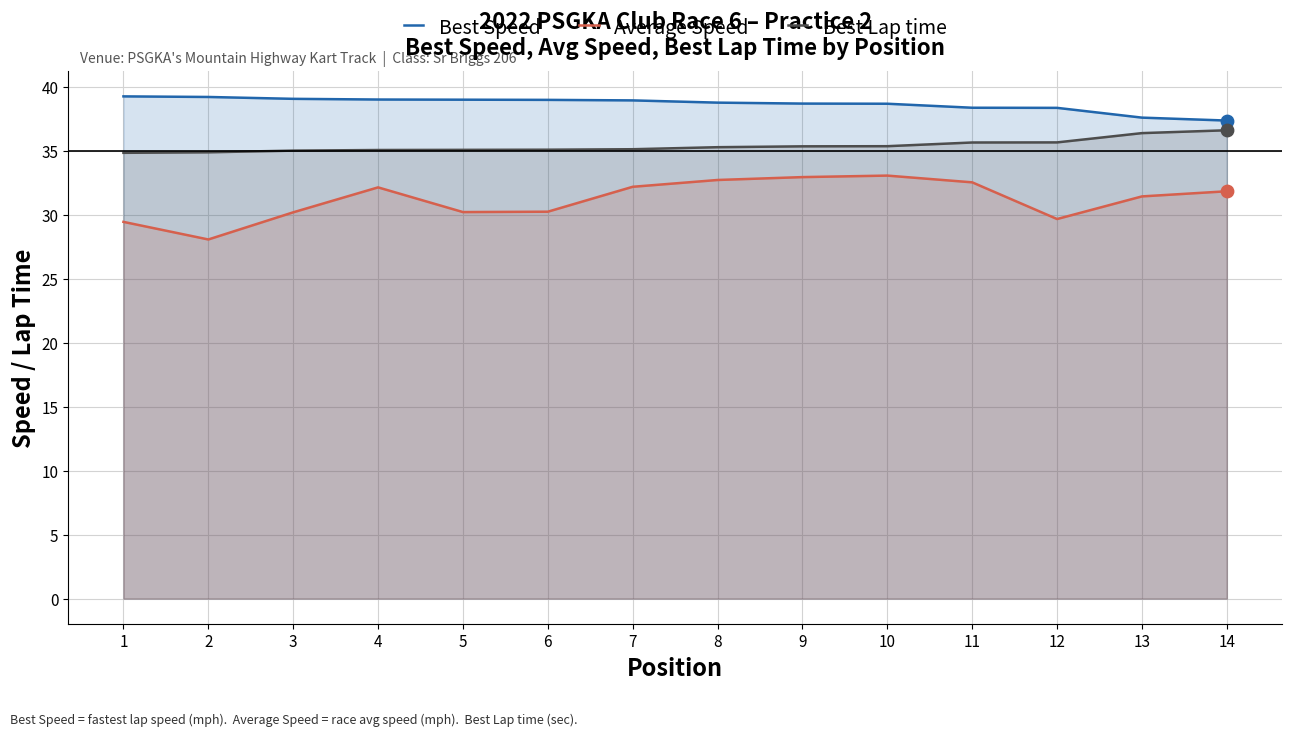

Is the value of Best Speed at 13 greater than the value of Best Lap time at 9?

Yes